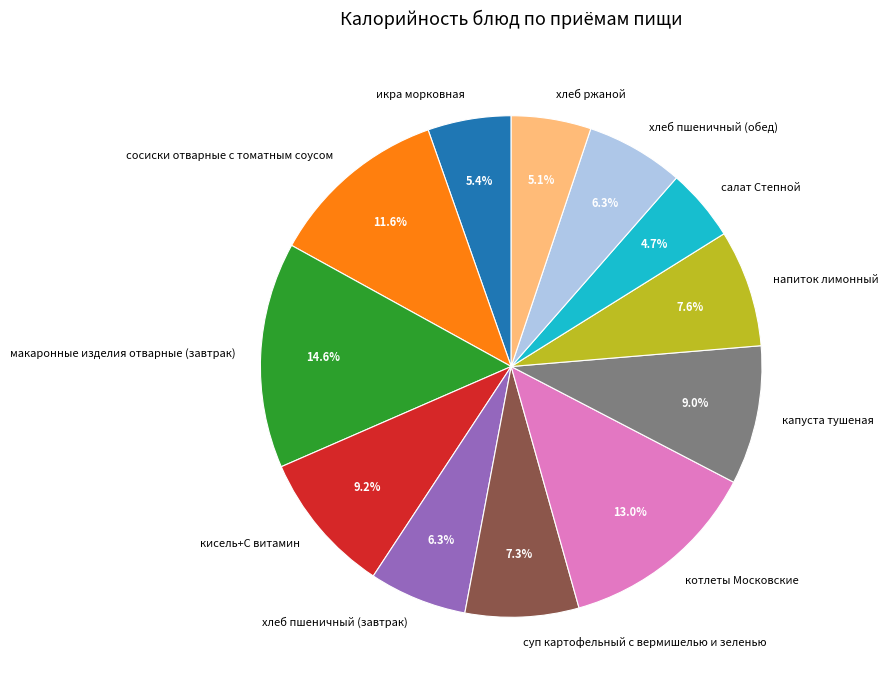

To the nearest percent, what is the difference between the largest and smallest slice percentages?

10%